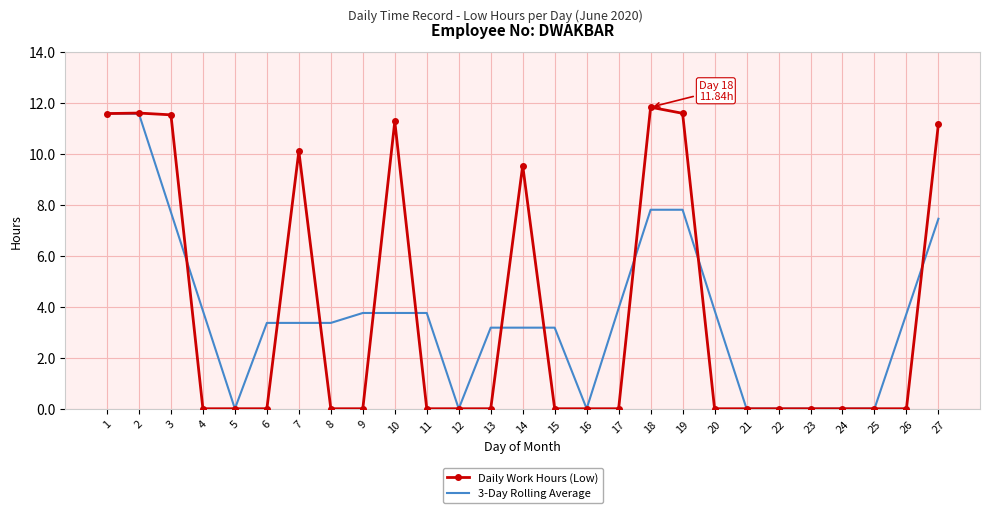

How many series are shown in this chart?

2